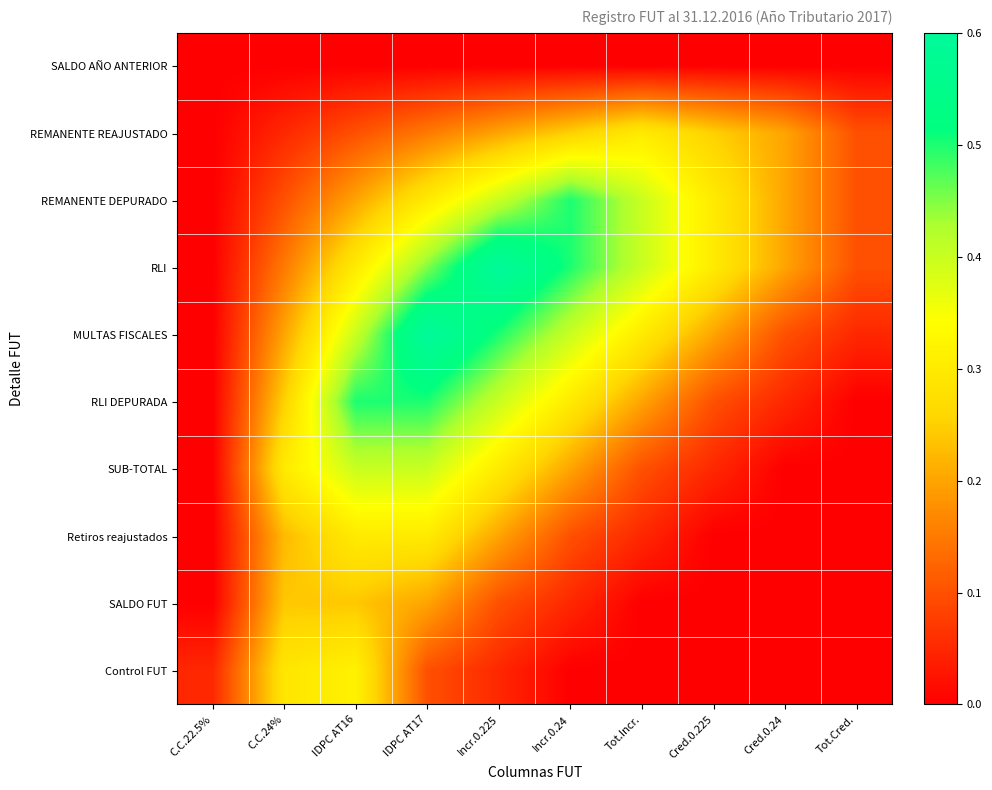

Which has a higher value, Incr.0.225 or IDPC AT17?

Incr.0.225